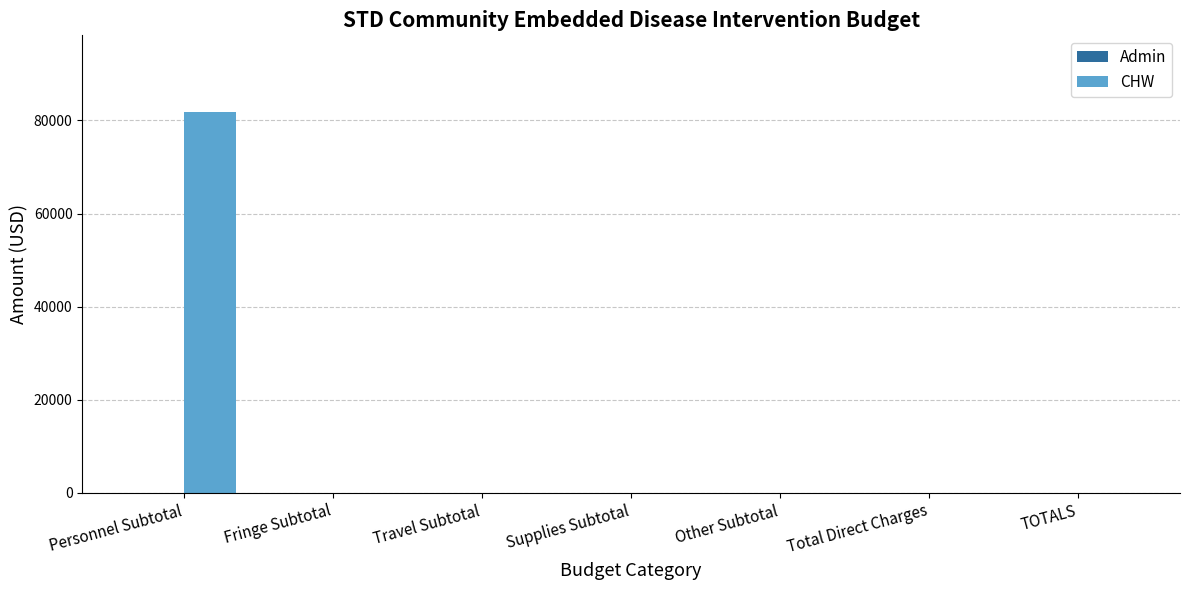

Reading right to left, transcribe all the data shown in this chart.

TOTALS=0	Total Direct Charges=0	Other Subtotal=0	Supplies Subtotal=0	Travel Subtotal=0	Fringe Subtotal=0	Personnel Subtotal=81904